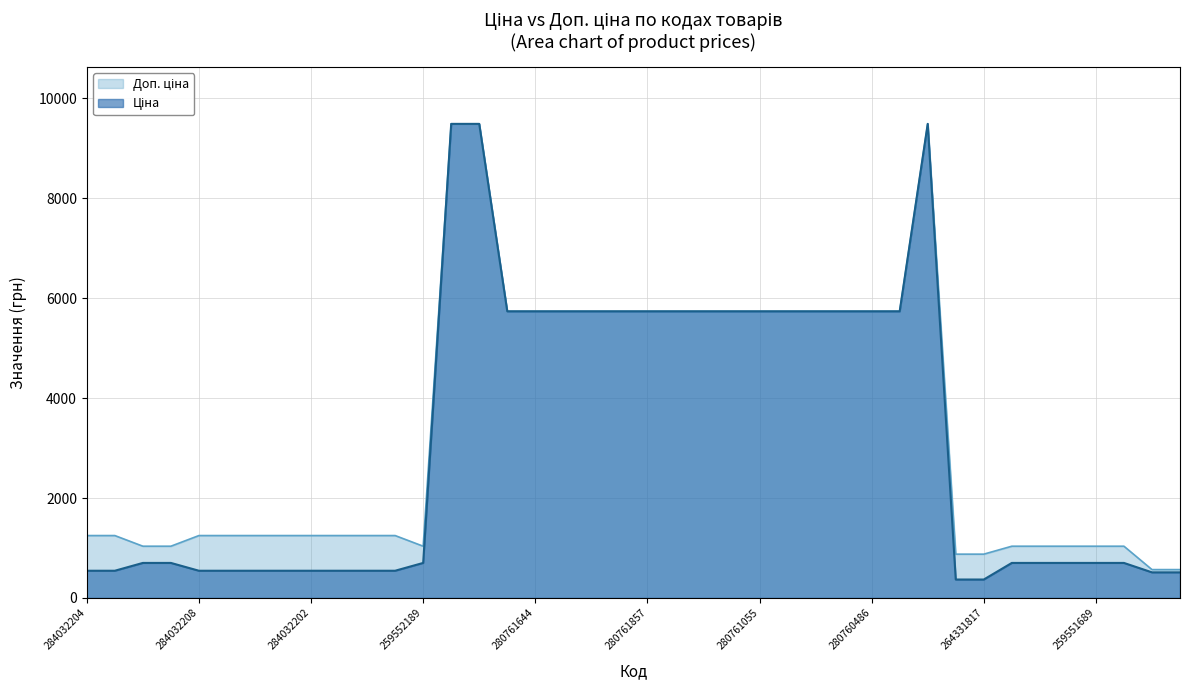

Is it true that Доп. ціна equals 1249.1 at 284032208?

True